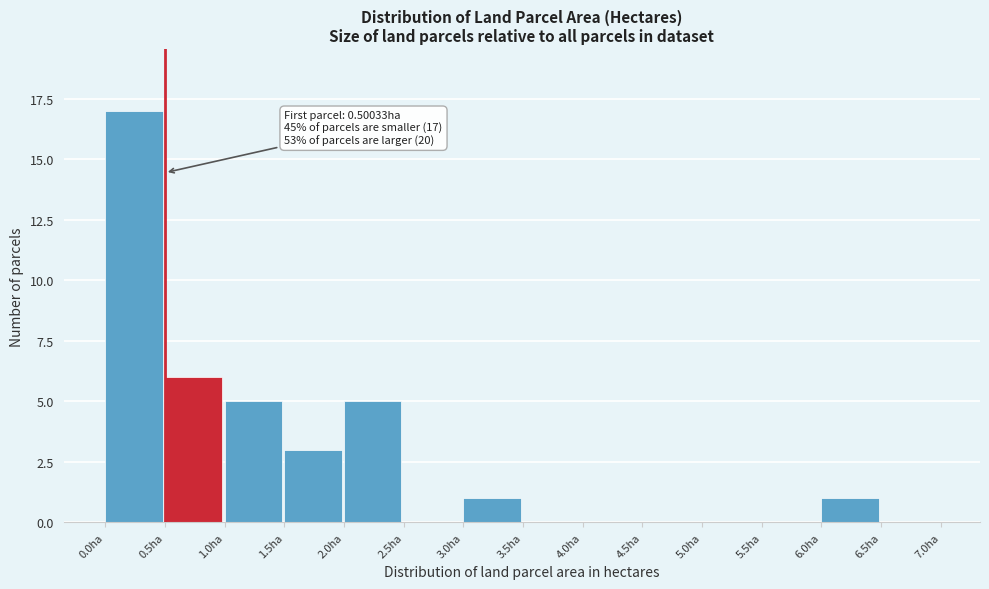

Over which range of the x-axis is the bar tallest?

0.0 to 0.5